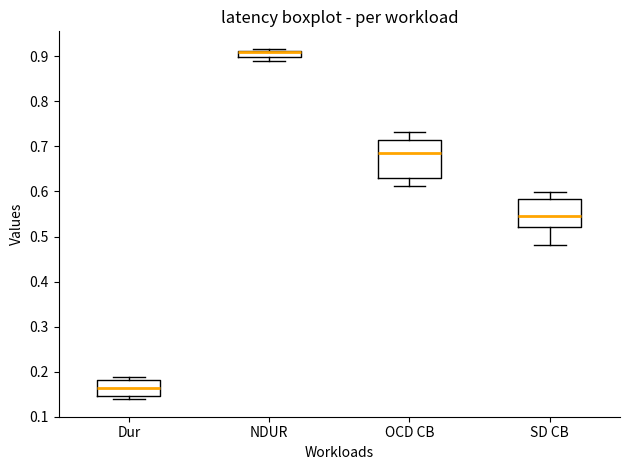

Which box is the tallest, from its lower edge to its upper edge?

OCD CB